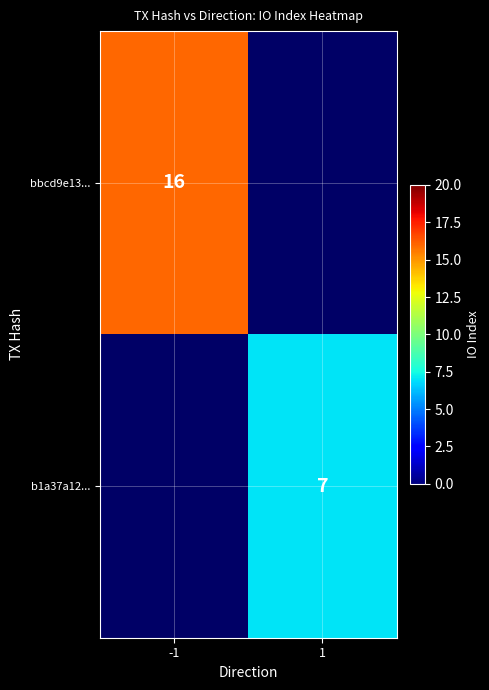

Is the value of b1a37a12... at 1 greater than the value of bbcd9e13... at -1?

No